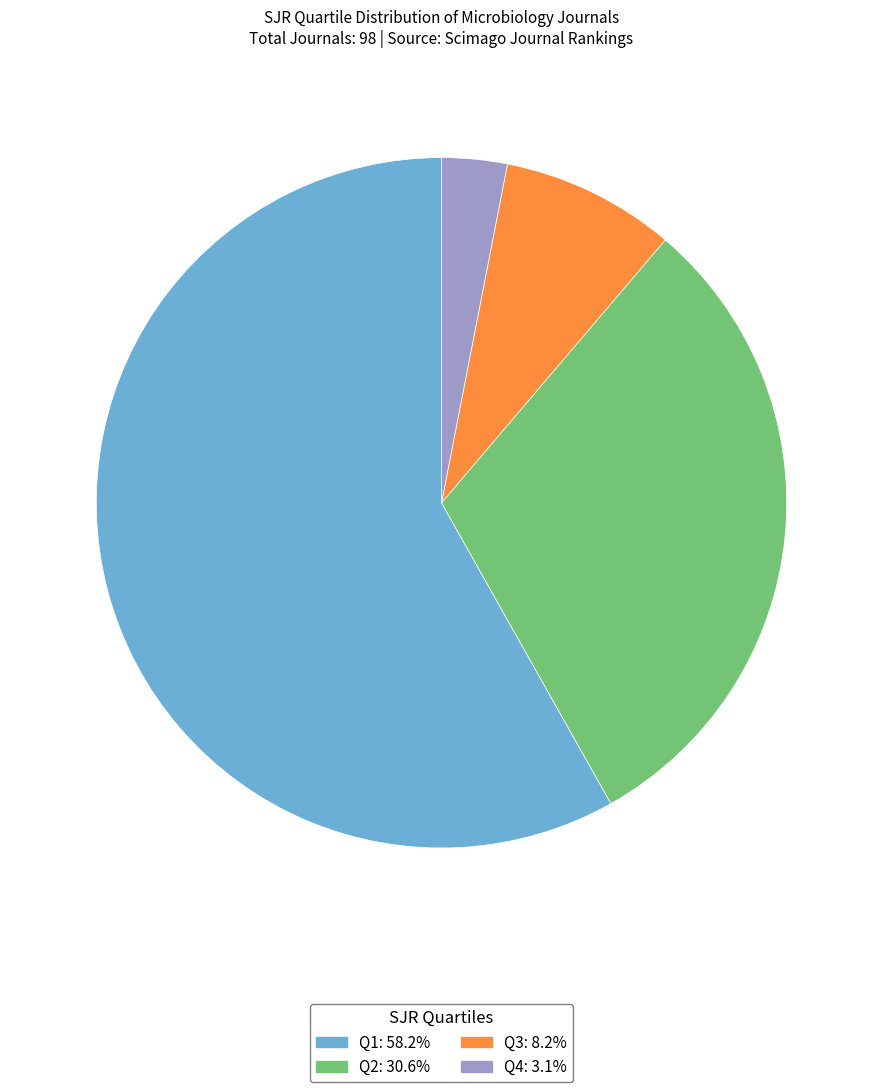

What is the ratio of the value at Q1 to the value at Q4?

19.0